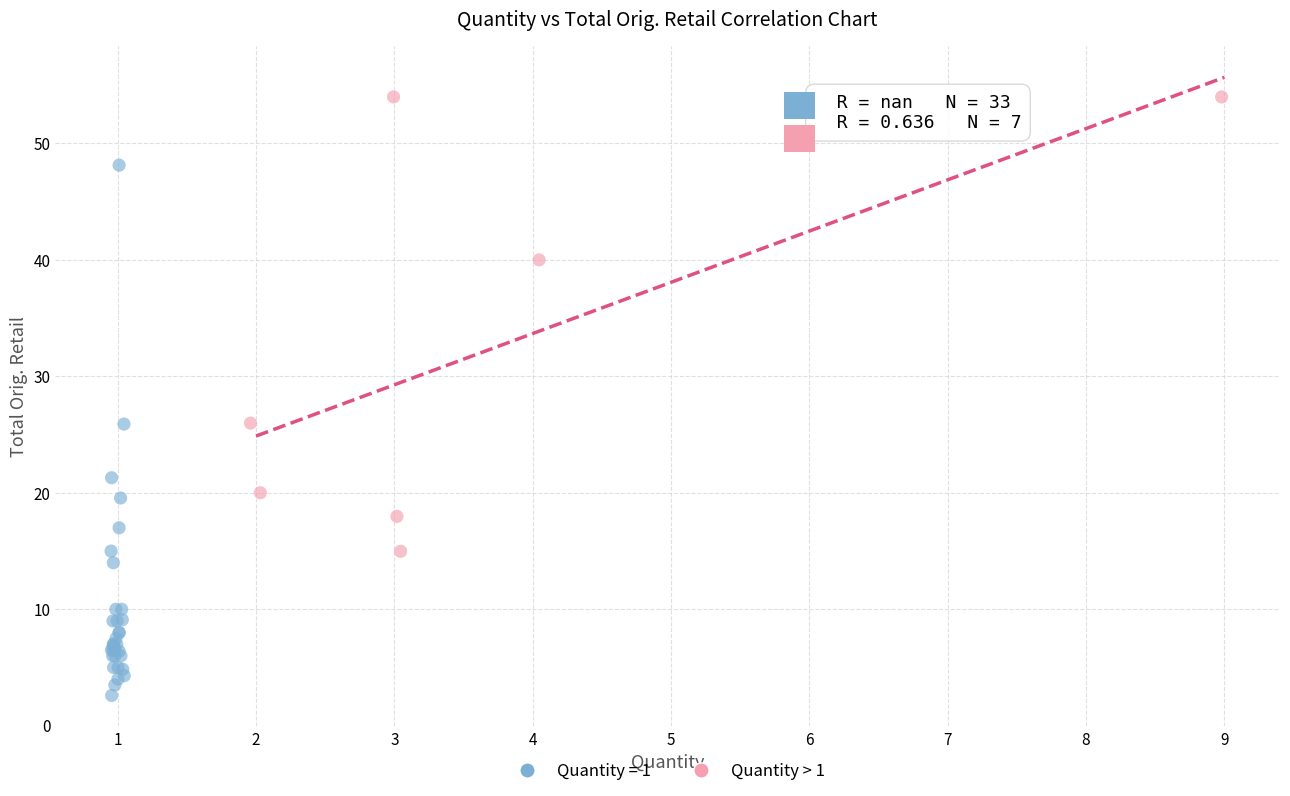

Which series reaches the maximum Y coordinate?

Quantity > 1